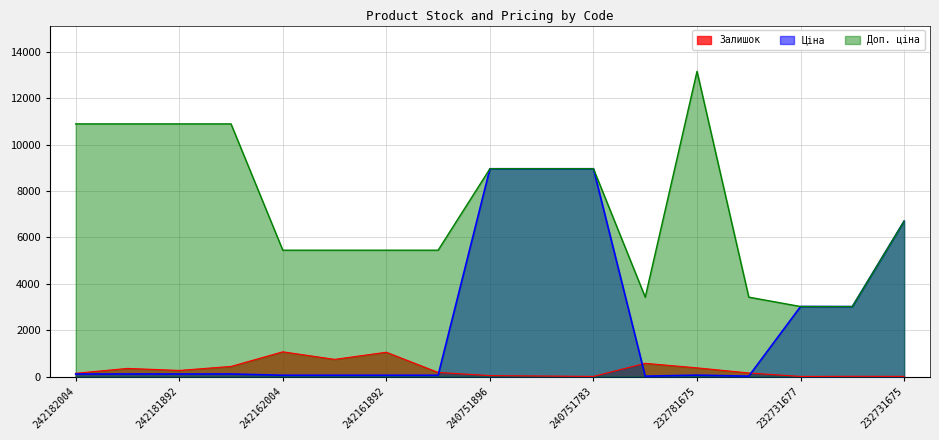

How many interior local valleys does the Доп. ціна series have?

2